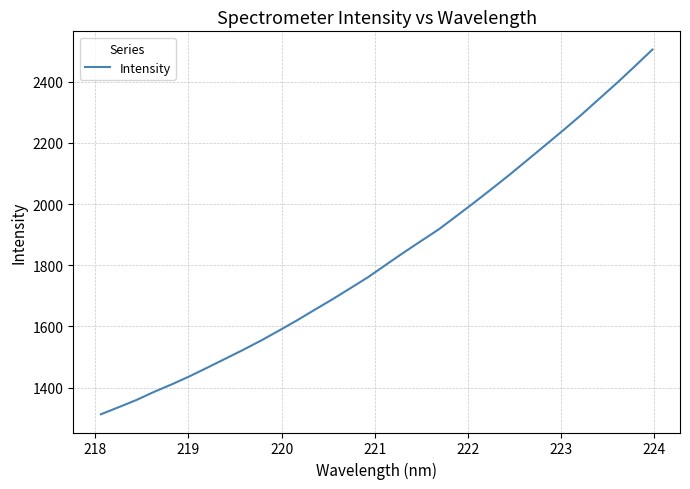

How many series are shown in this chart?

1